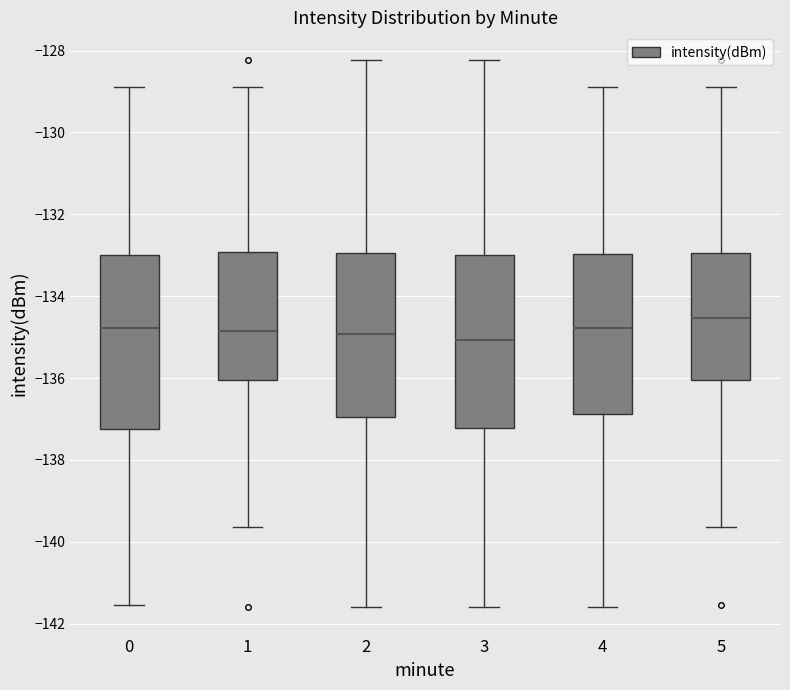

Reading left to right, read every box against the y-axis: the position of its median line, the range the box covers, and the ends of its whiskers. The values are not printed on the chart, so give them approximately, as read against the axis.

0: median -134.8, box -137.2 to -133.0, whiskers -141.6 to -128.8
1: median -134.8, box -136.0 to -133.0, whiskers -139.6 to -128.8
2: median -135.0, box -137.0 to -133.0, whiskers -141.6 to -128.2
3: median -135.0, box -137.2 to -133.0, whiskers -141.6 to -128.2
4: median -134.8, box -136.8 to -133.0, whiskers -141.6 to -128.8
5: median -134.6, box -136.0 to -133.0, whiskers -139.6 to -128.8